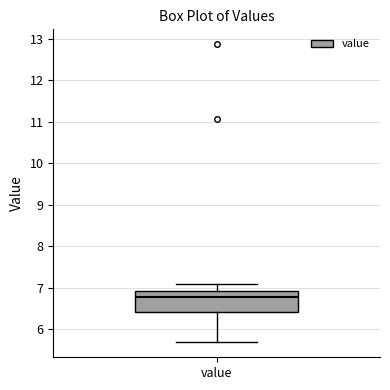

Where does the lower whisker of the box for value end on the y-axis? The values are not printed on the chart, so give them approximately, as read against the axis.

5.7